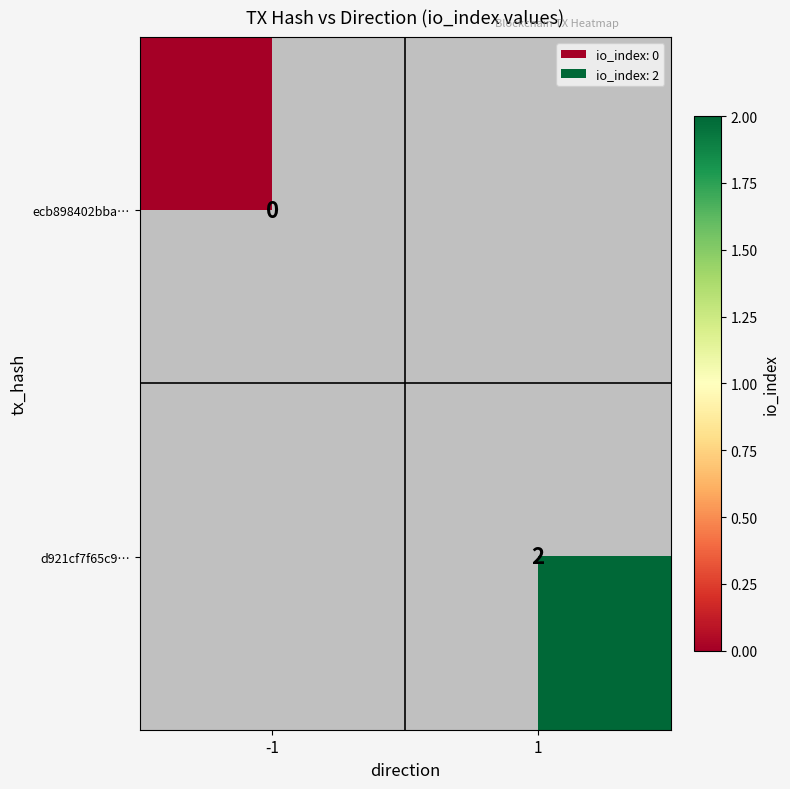

The value of d921cf7f65c9… at 1 is 2. True or false?

True